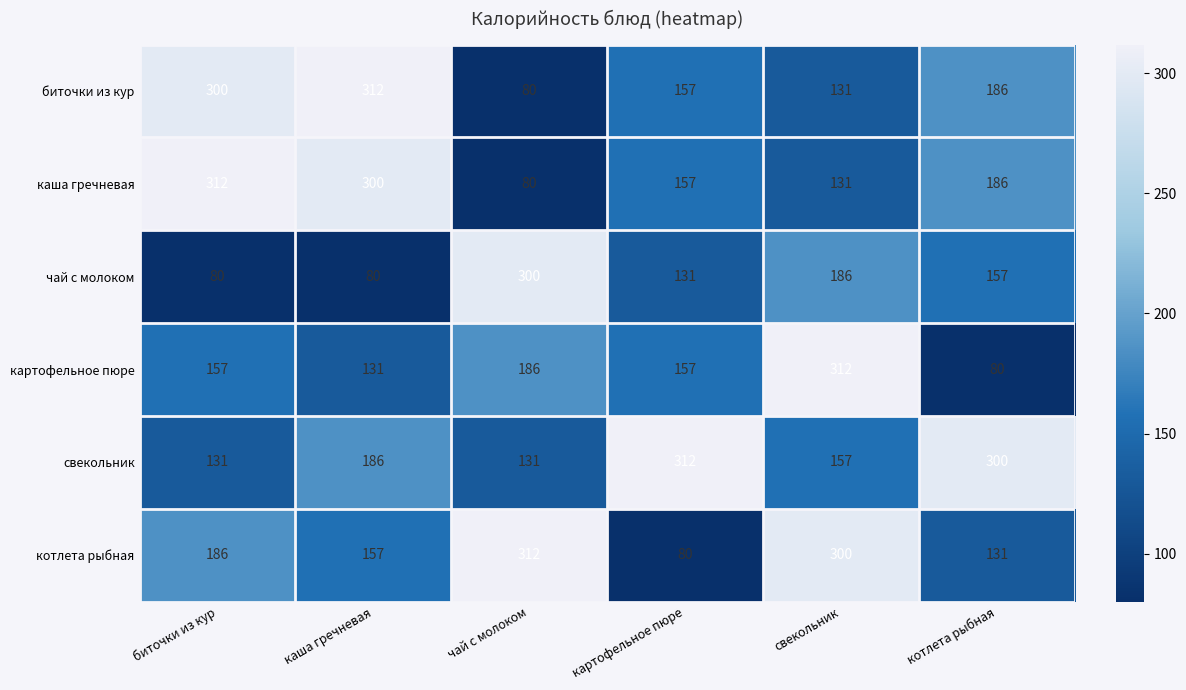

What is the total value across all series at котлета рыбная?

1040